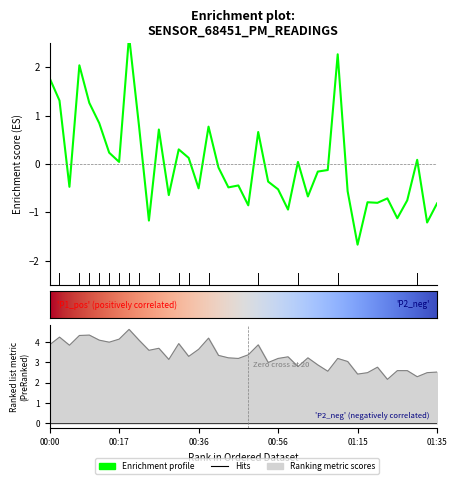

List the labels in order of P2 value, smallest first.

01:22, 01:30, 01:15, 01:17, 01:32, 01:35, 01:08, 01:25, 01:27, 01:20, 01:00, 01:05, 00:53, 01:13, 00:29, 00:46, 00:56, 01:10, 00:43, 01:03, 00:58, 00:34, 00:41, 00:48, 00:24, 00:36, 00:26, 00:04, 00:00, 00:51, 00:31, 00:14, 00:12, 00:22, 00:17, 00:39, 00:02, 00:07, 00:09, 00:19